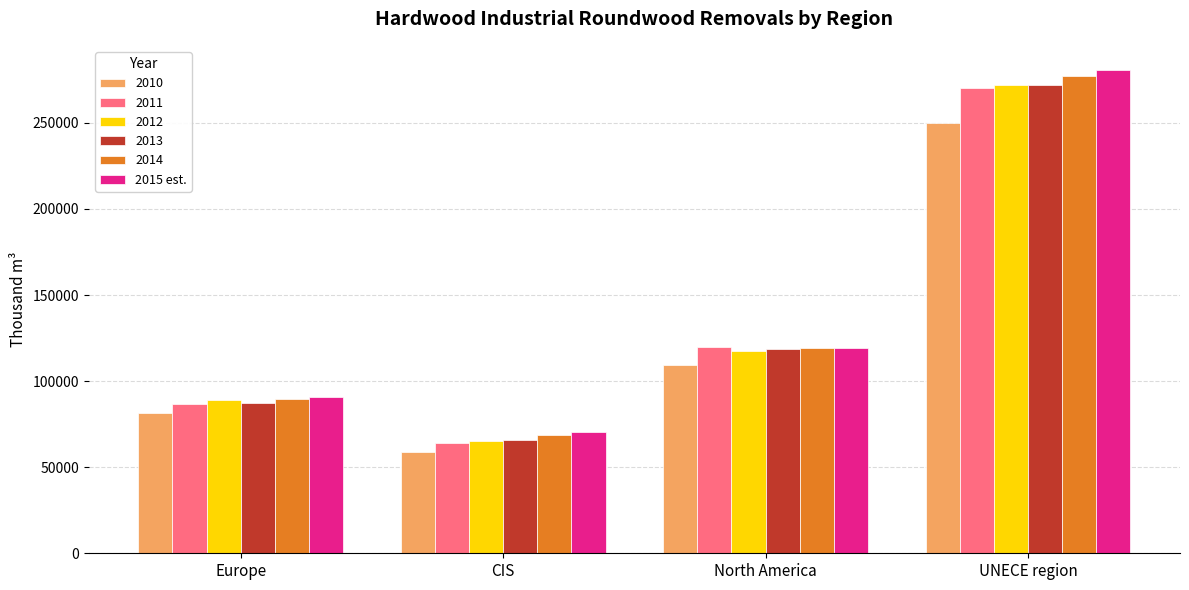

What is the spread (max minus min) of values at North America?

10121.1